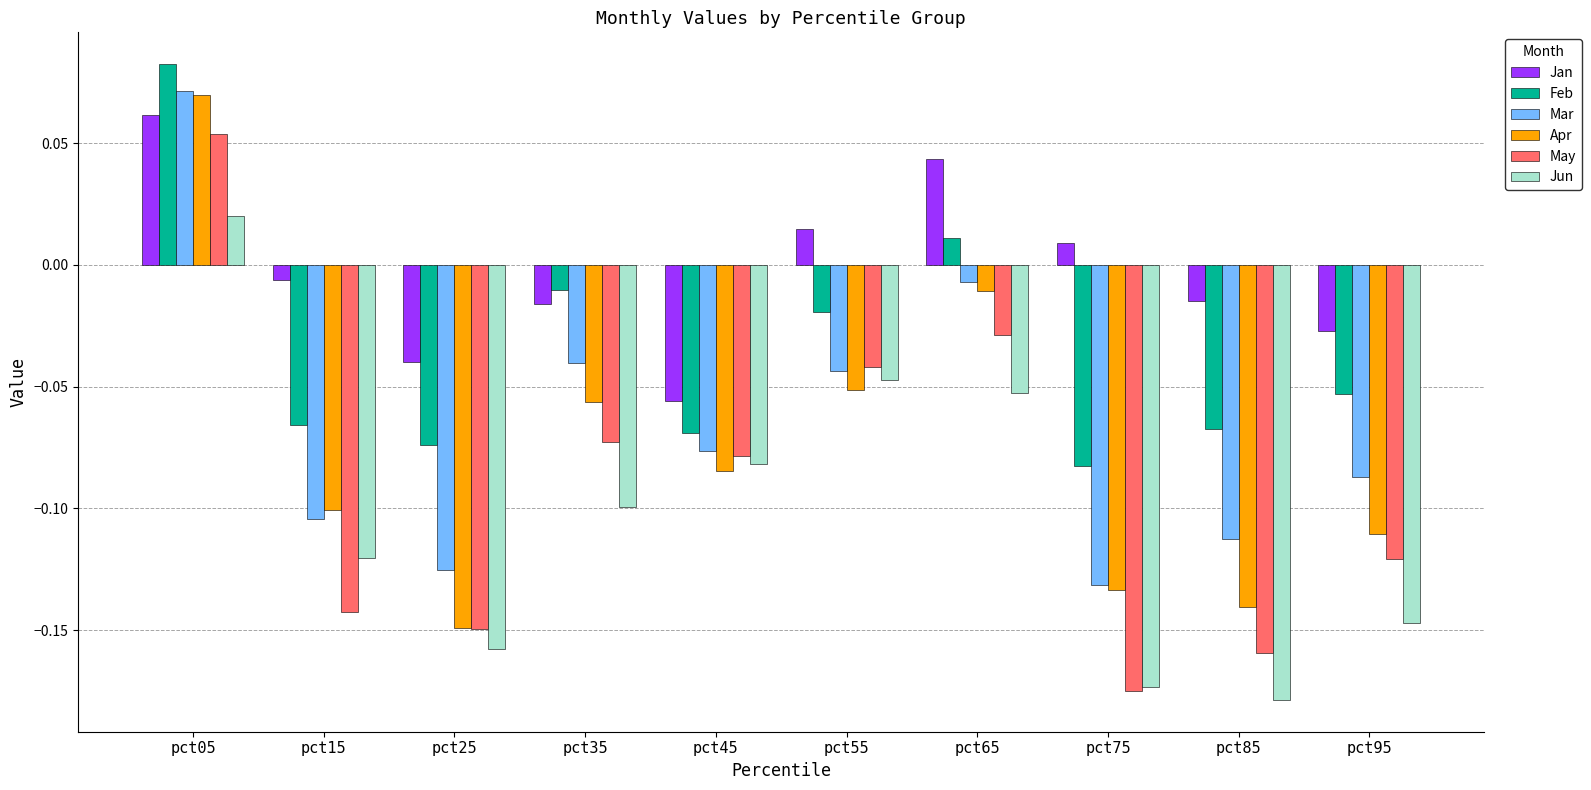

At which label does Jan reach its minimum?

pct45